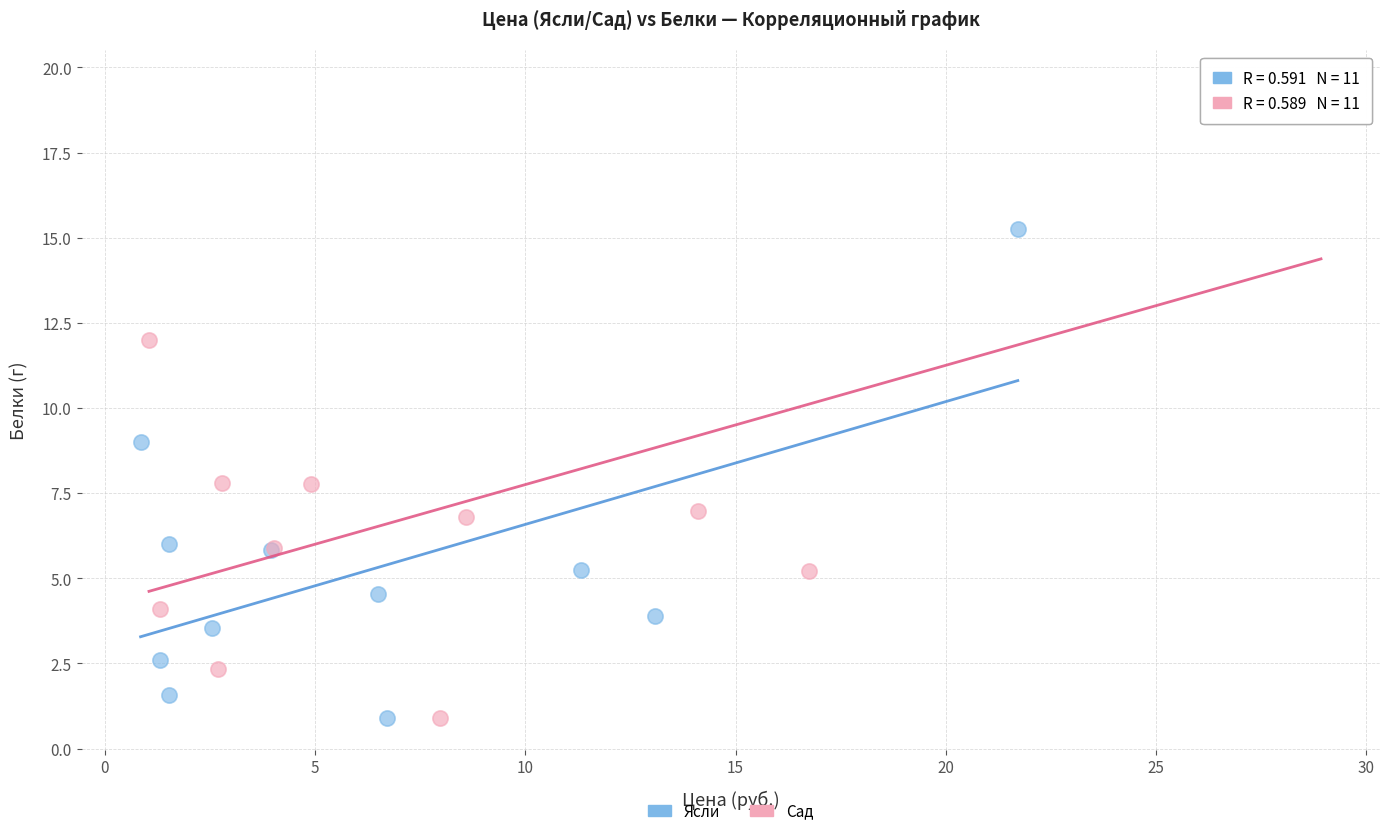

Which series has the largest Y range (max minus min)?

Сад